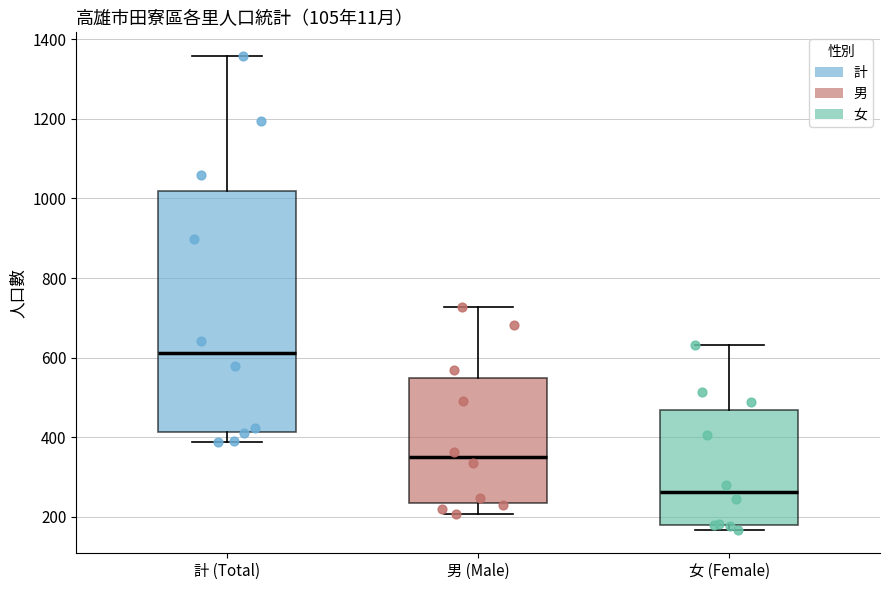

Which box has the highest median line?

計 (Total)